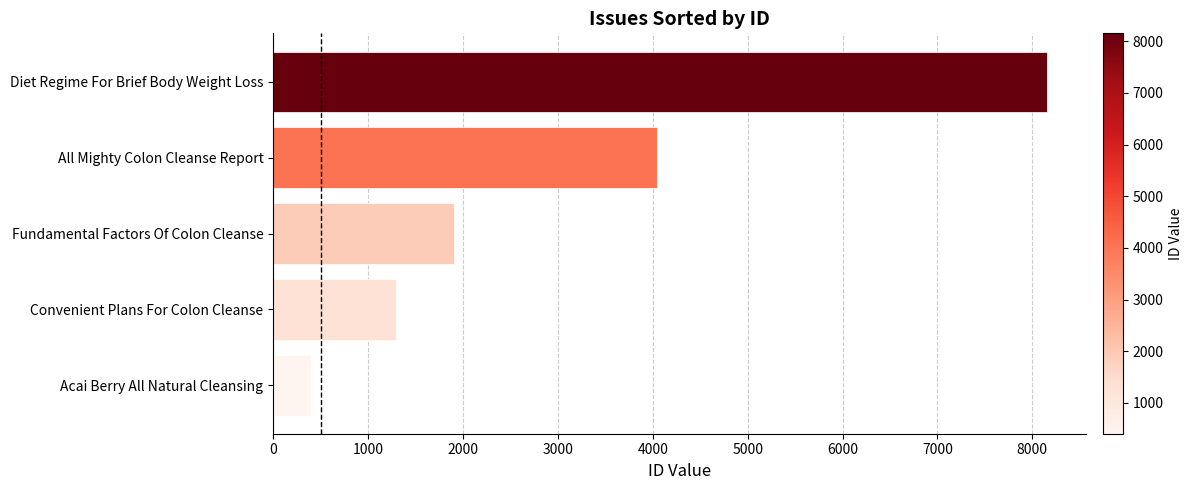

What is the difference between the maximum and minimum values?

7753